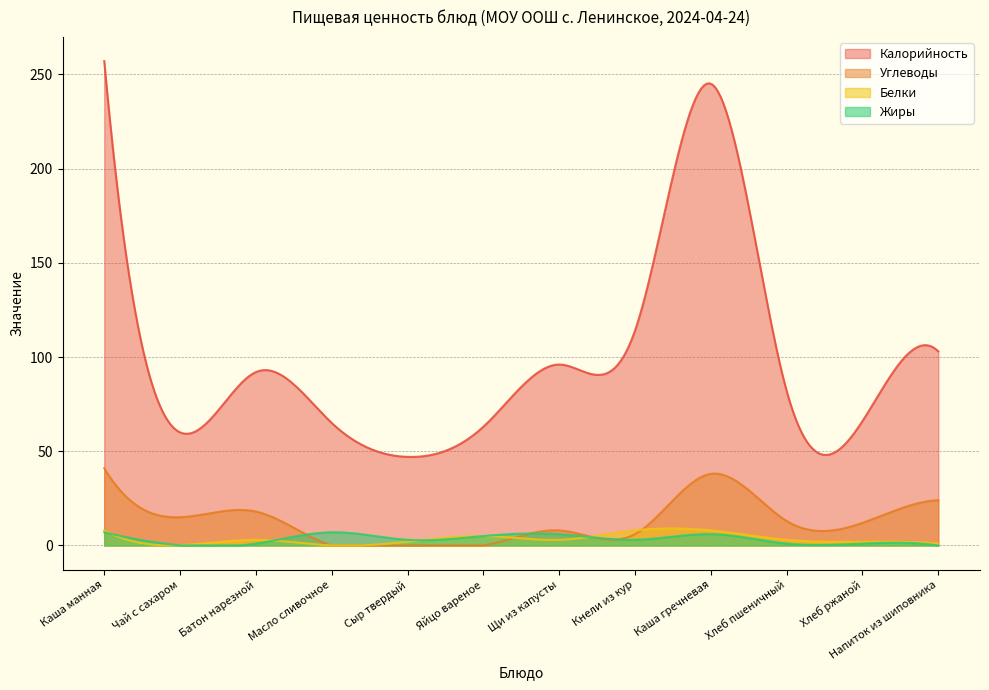

What is the sum of all Белки values?

1017.5